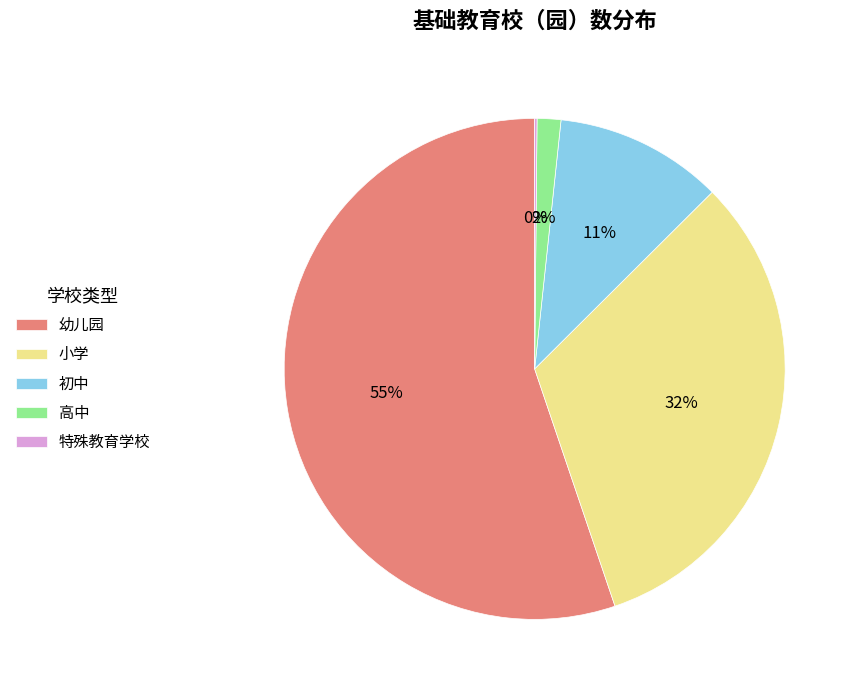

To the nearest percent, what is the average slice percentage?

20%